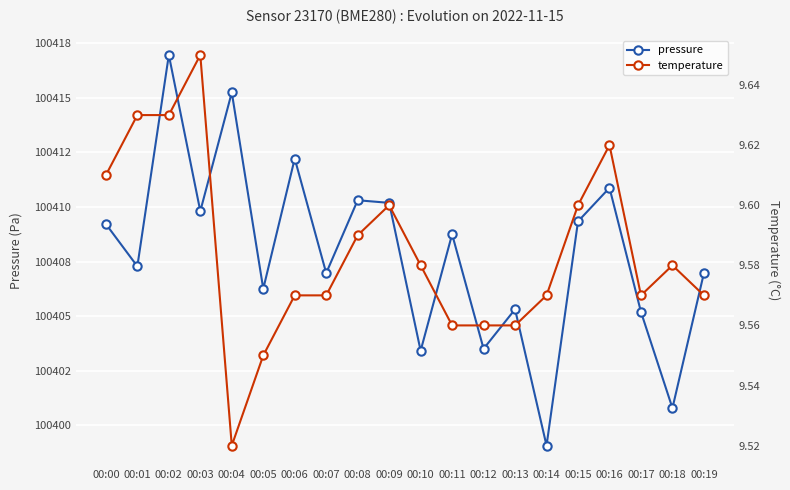

At which category does the chart reach its minimum across all series?

00:04